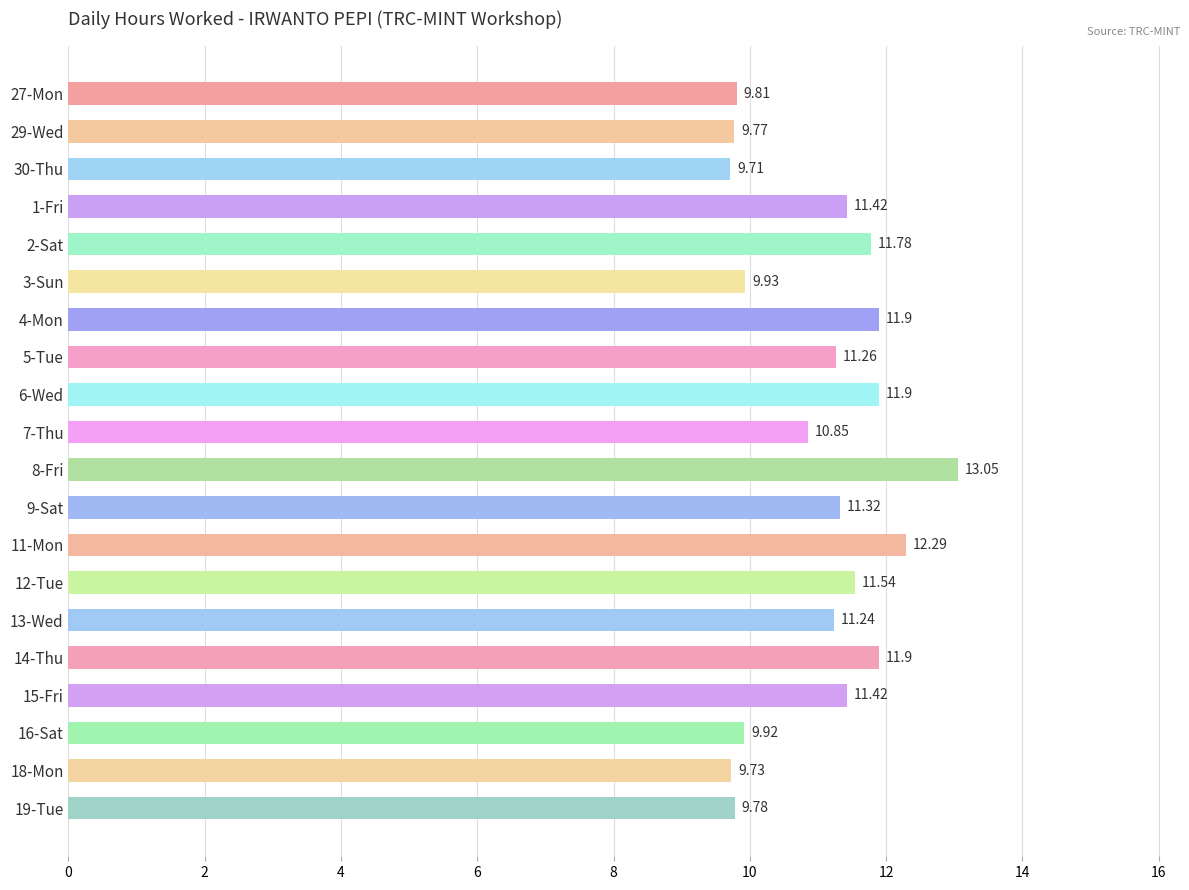

What is the ratio of the value at 1-Fri to the value at 3-Sun?

1.2